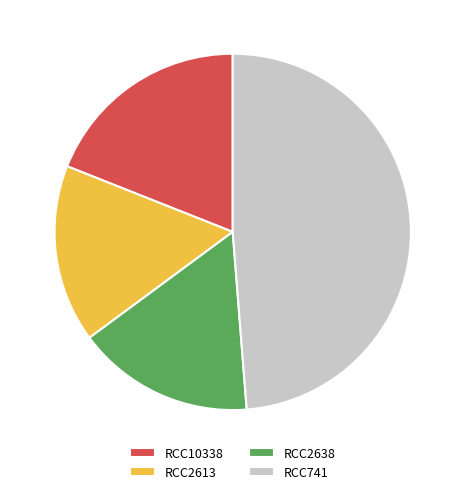

Is there a majority slice in this chart?

No